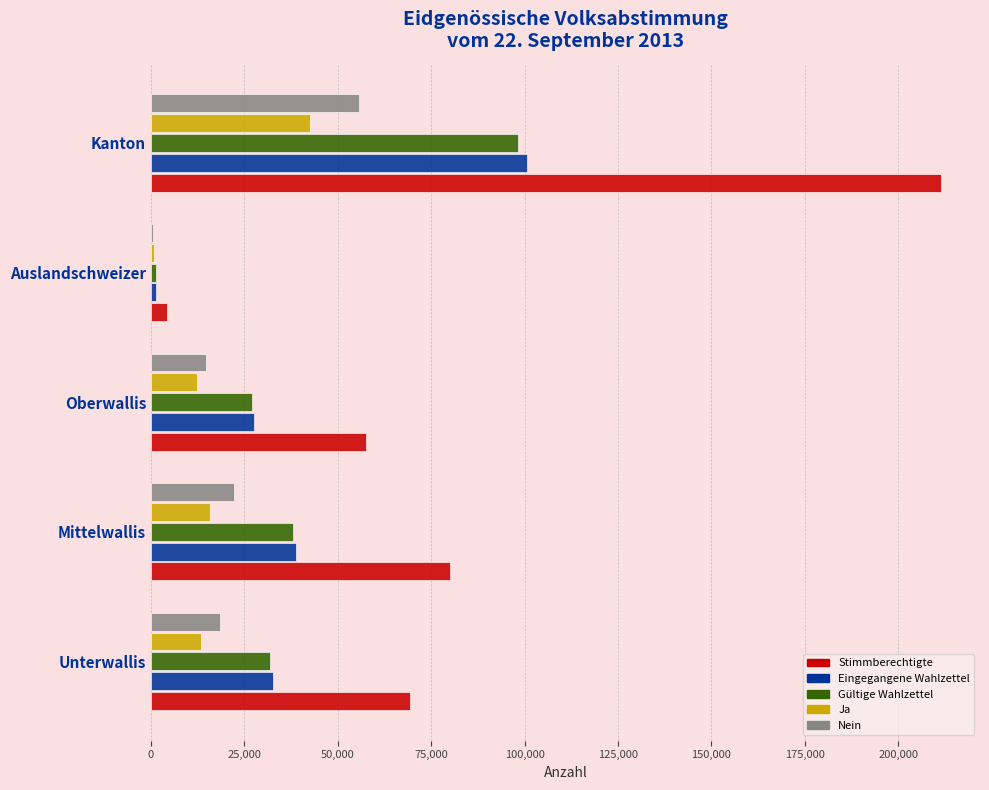

The value of Stimmberechtigte at Kanton is 363117. True or false?

False